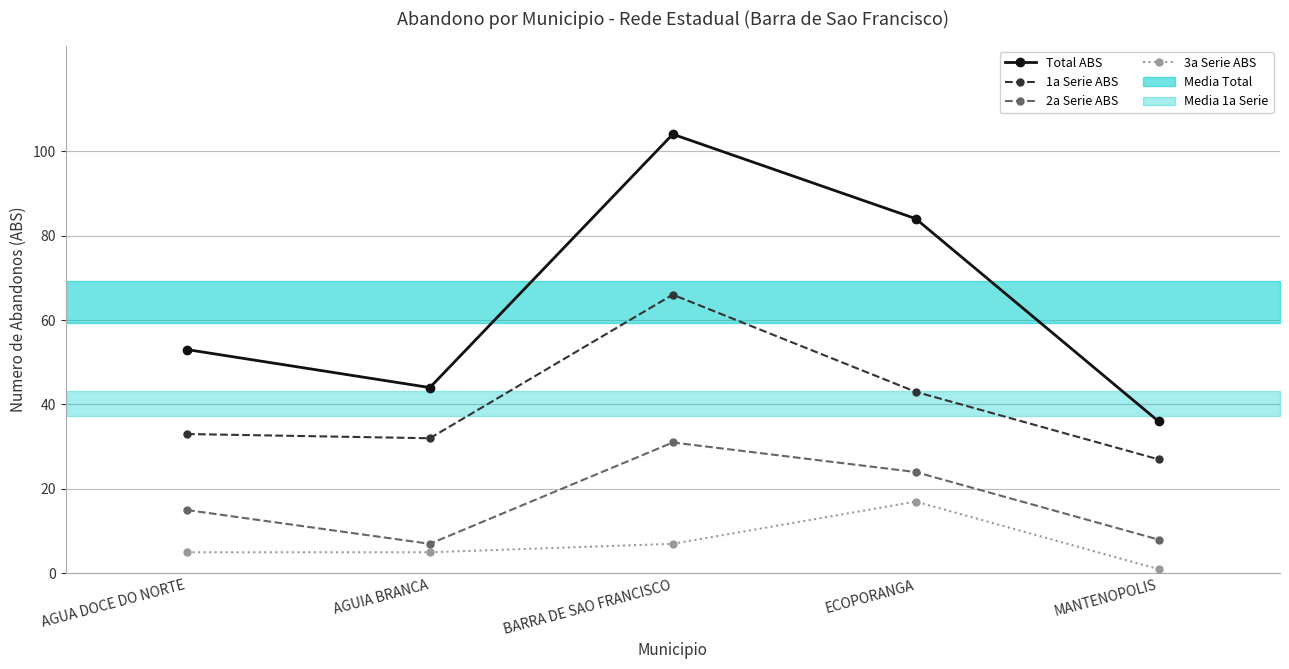

At how many categories does at least one series exceed 20?

5